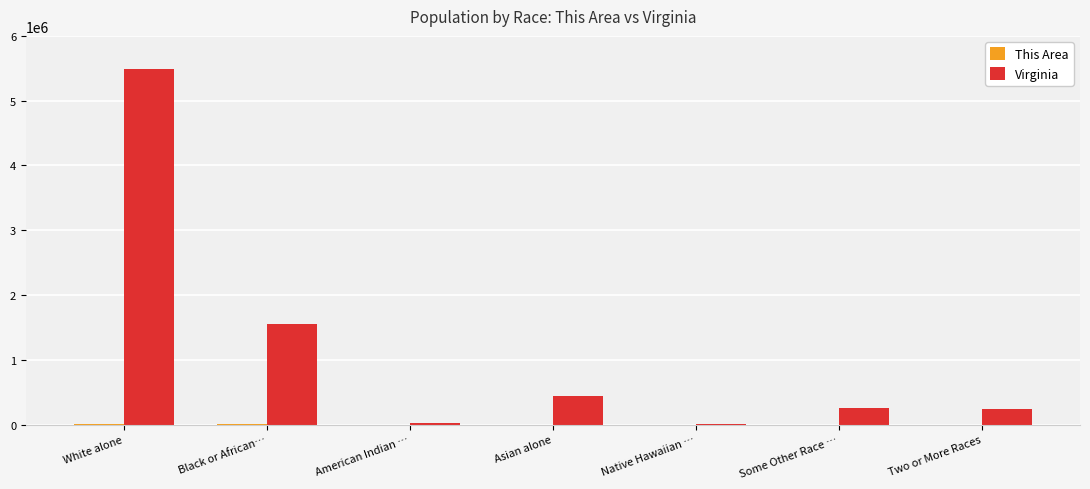

Count the number of categories in the chart.

7